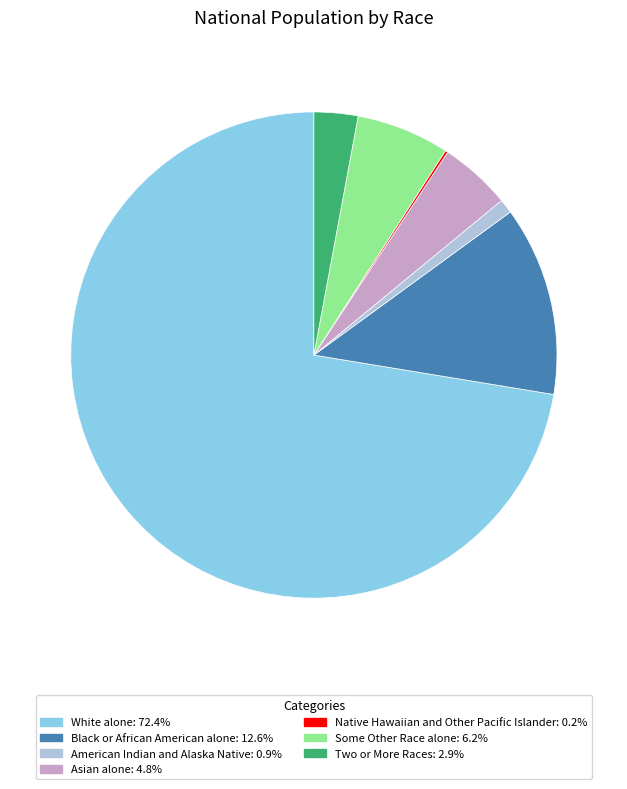

Approximately how many times larger is the value at Two or More Races compared to Some Other Race alone?

0.5